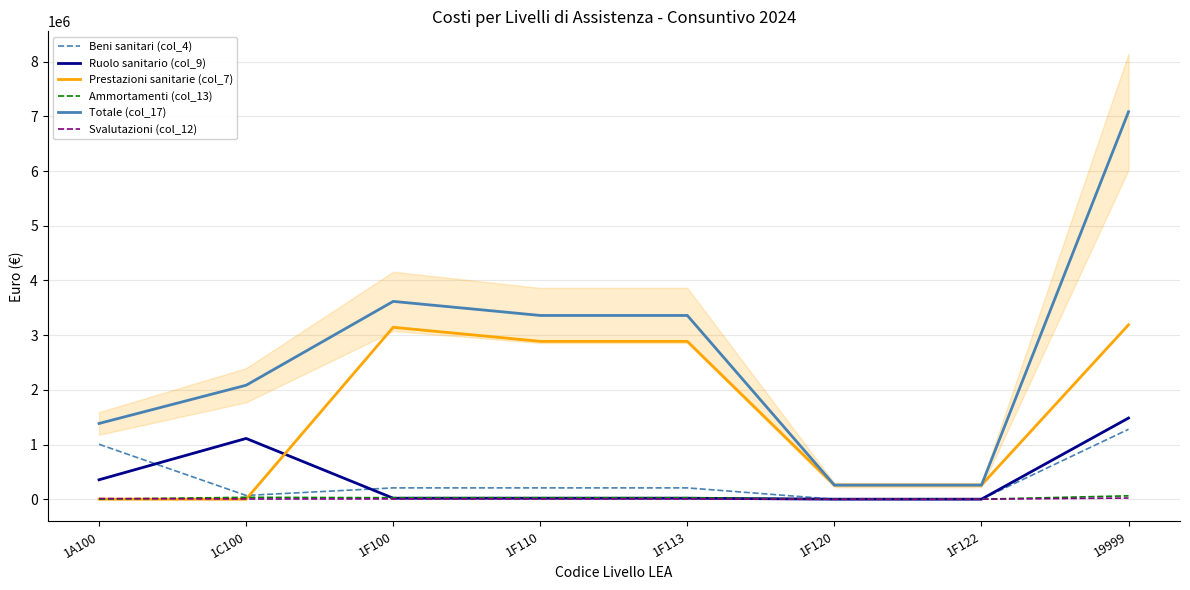

What is the label of the 5th point from the right?

1F110